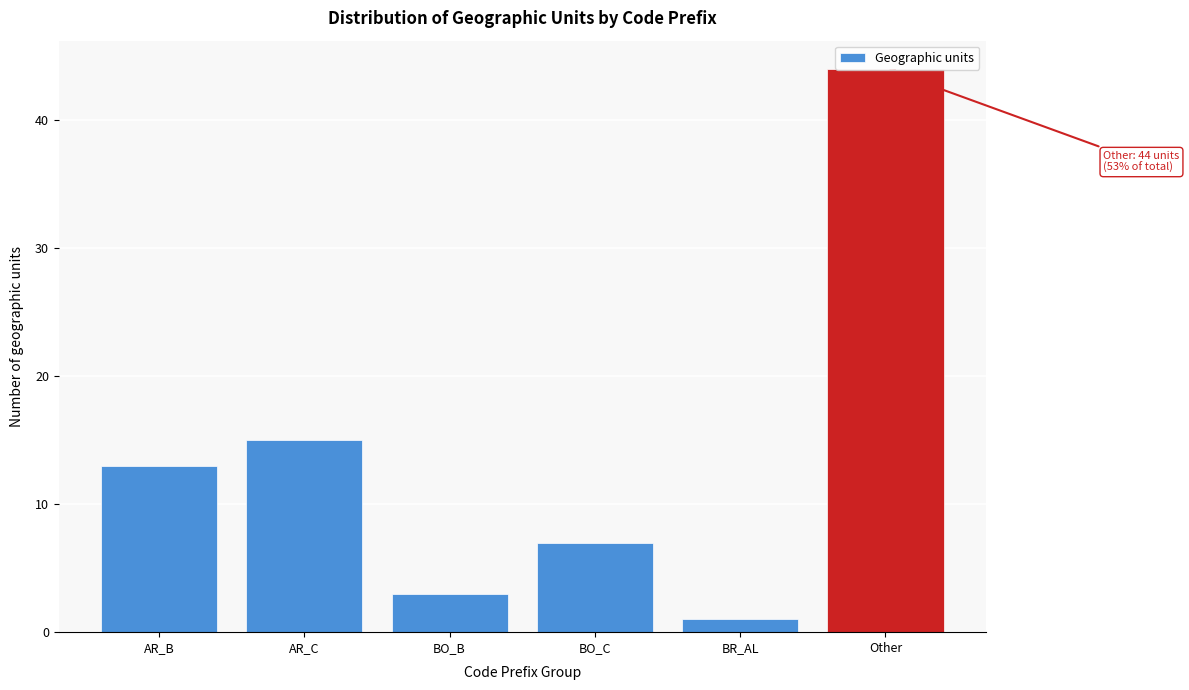

What is the difference between the maximum and minimum values?

43